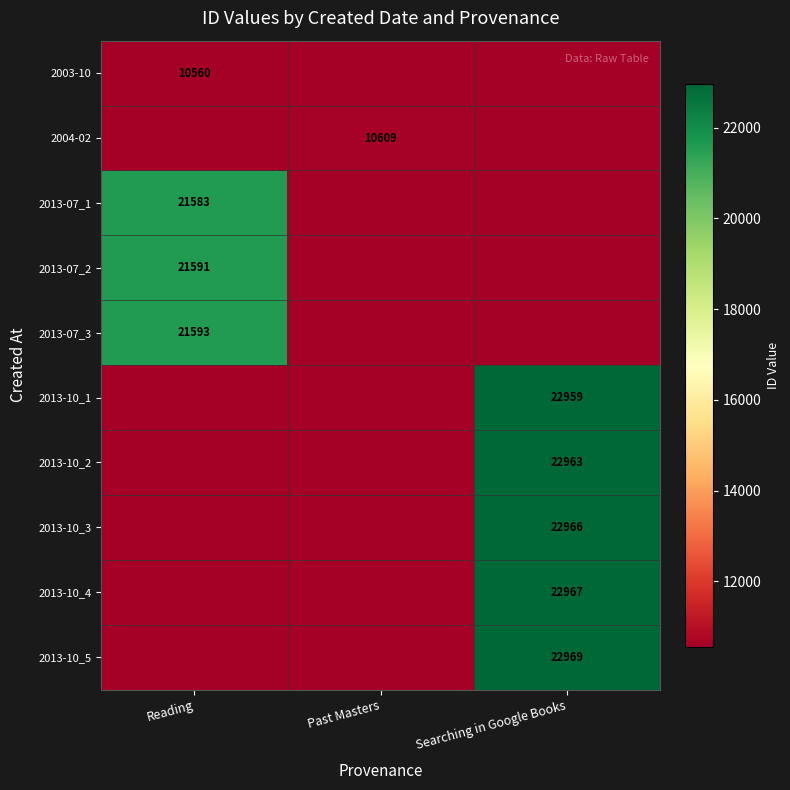

What is the difference between the highest and lowest values at Reading?

11033